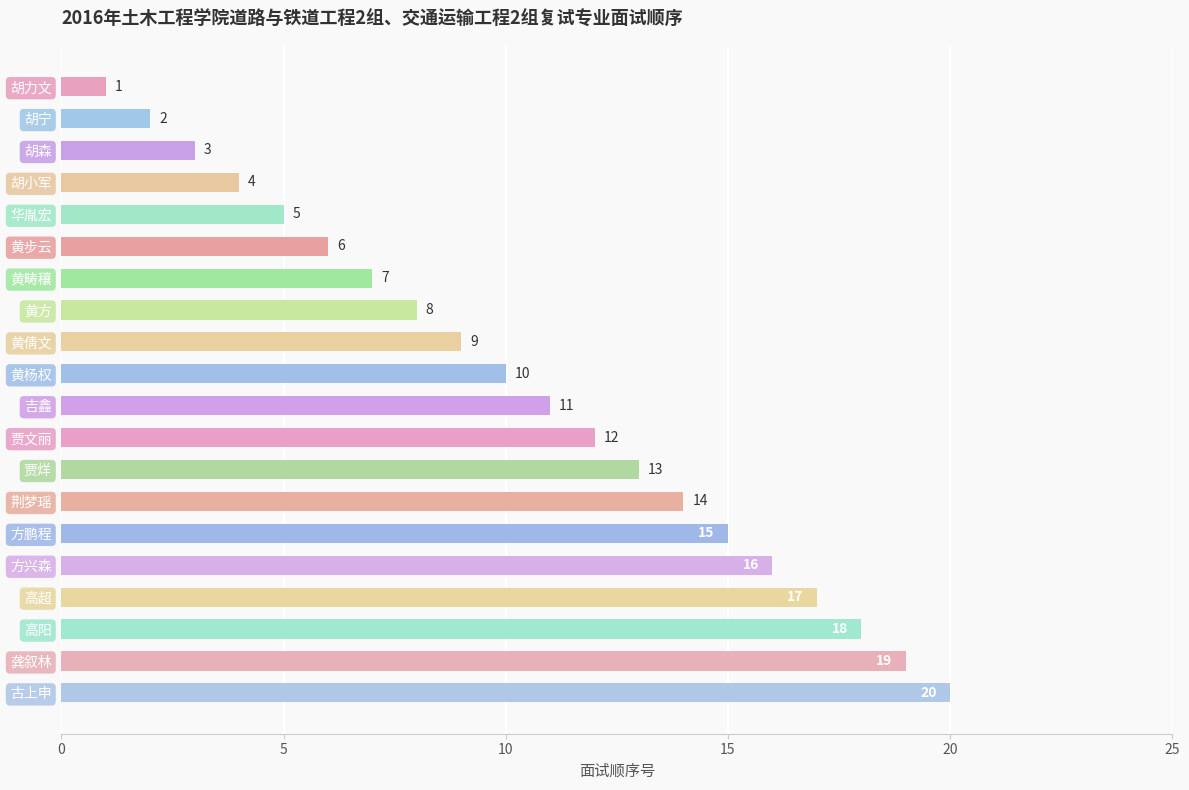

What is the difference between the maximum and minimum values?

19